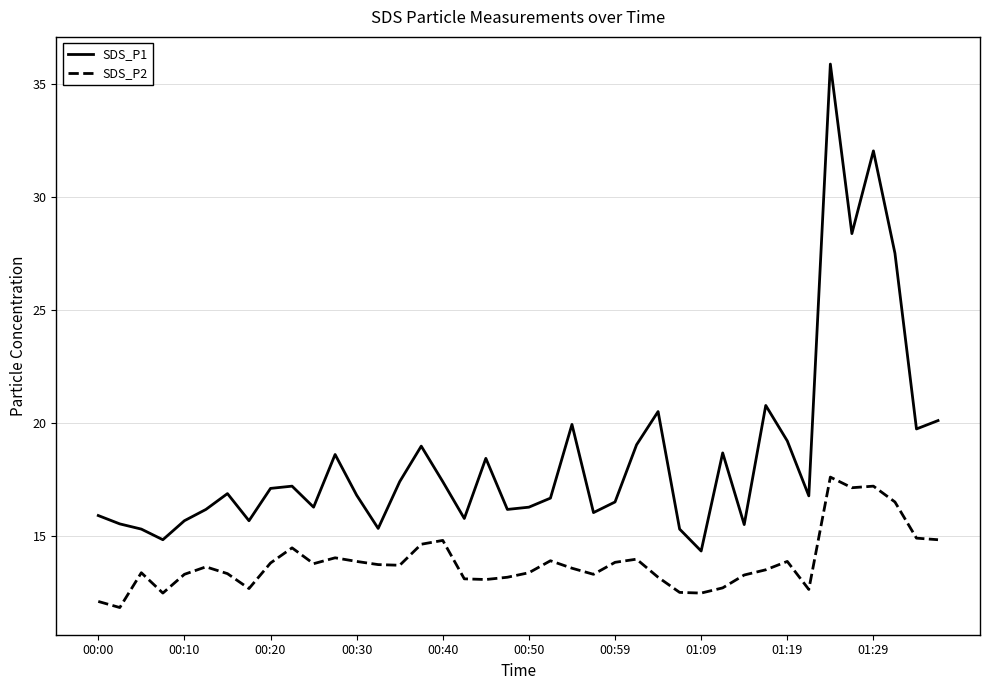

Which series has the largest total across all categories?

SDS_P1